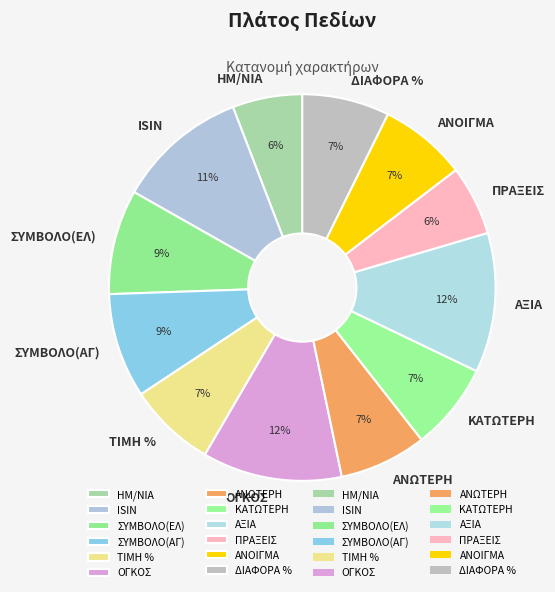

Is it true that ΔΙΑΦΟΡΑ % is 7% of the pie?

True